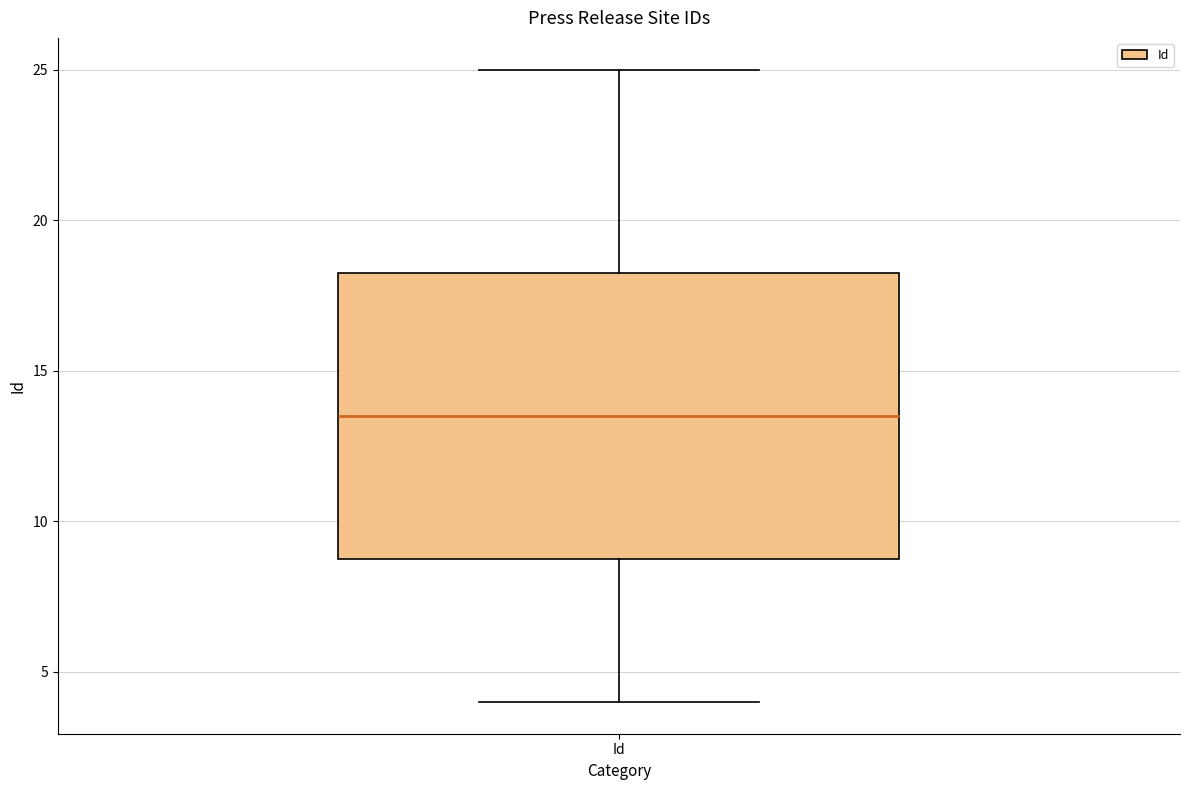

Read this box plot against the y-axis: the position of the median line, the range covered by the box, and the ends of both whiskers. The values are not printed on the chart, so give them approximately, as read against the axis.

median 13.5, box 9.0 to 18.5, whiskers 4.0 to 25.0